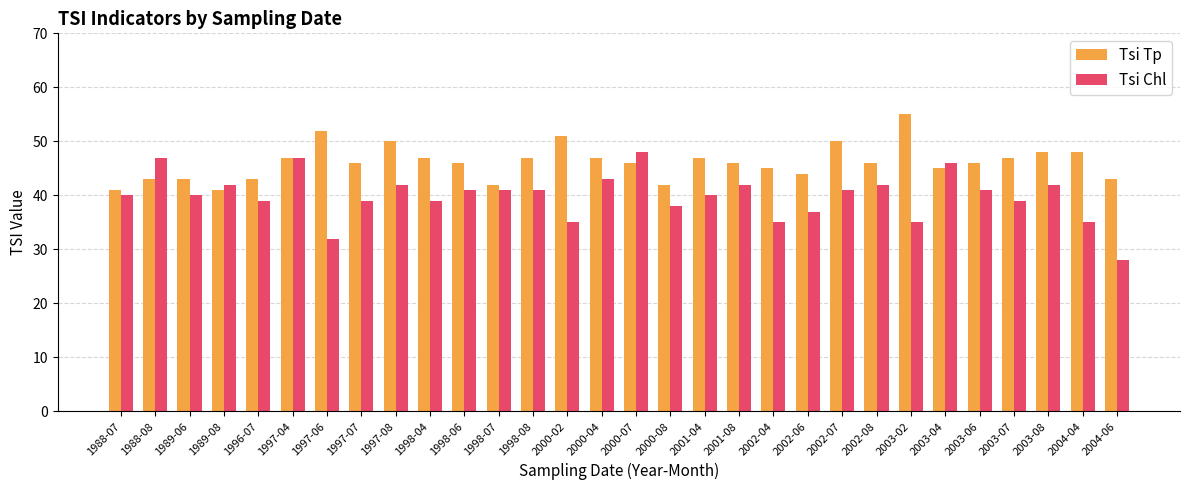

What is the smallest value displayed?

28